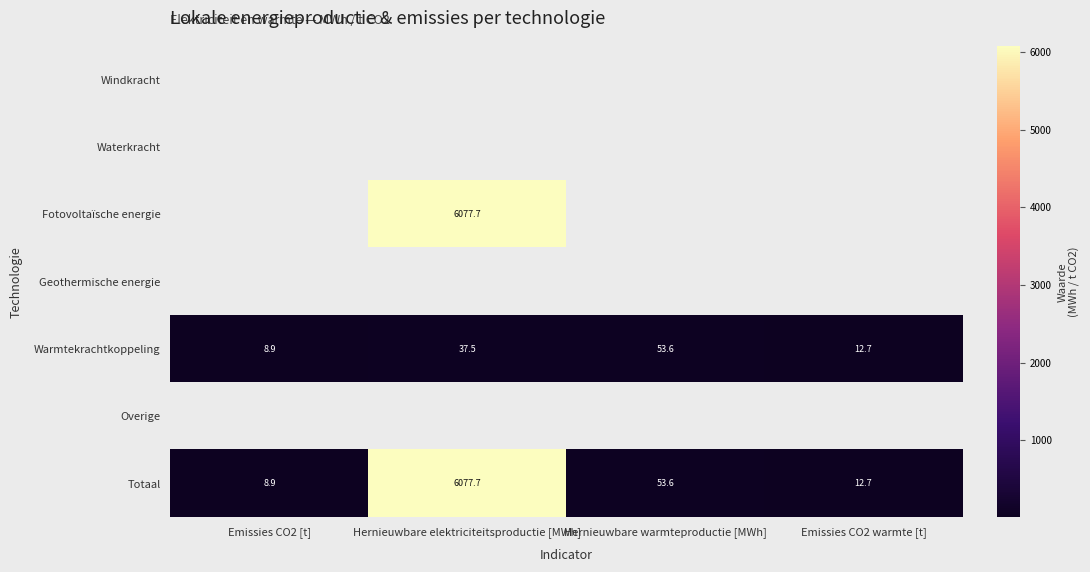

At which label does Totaal reach its peak?

Hernieuwbare elektriciteitsproductie [MWh]